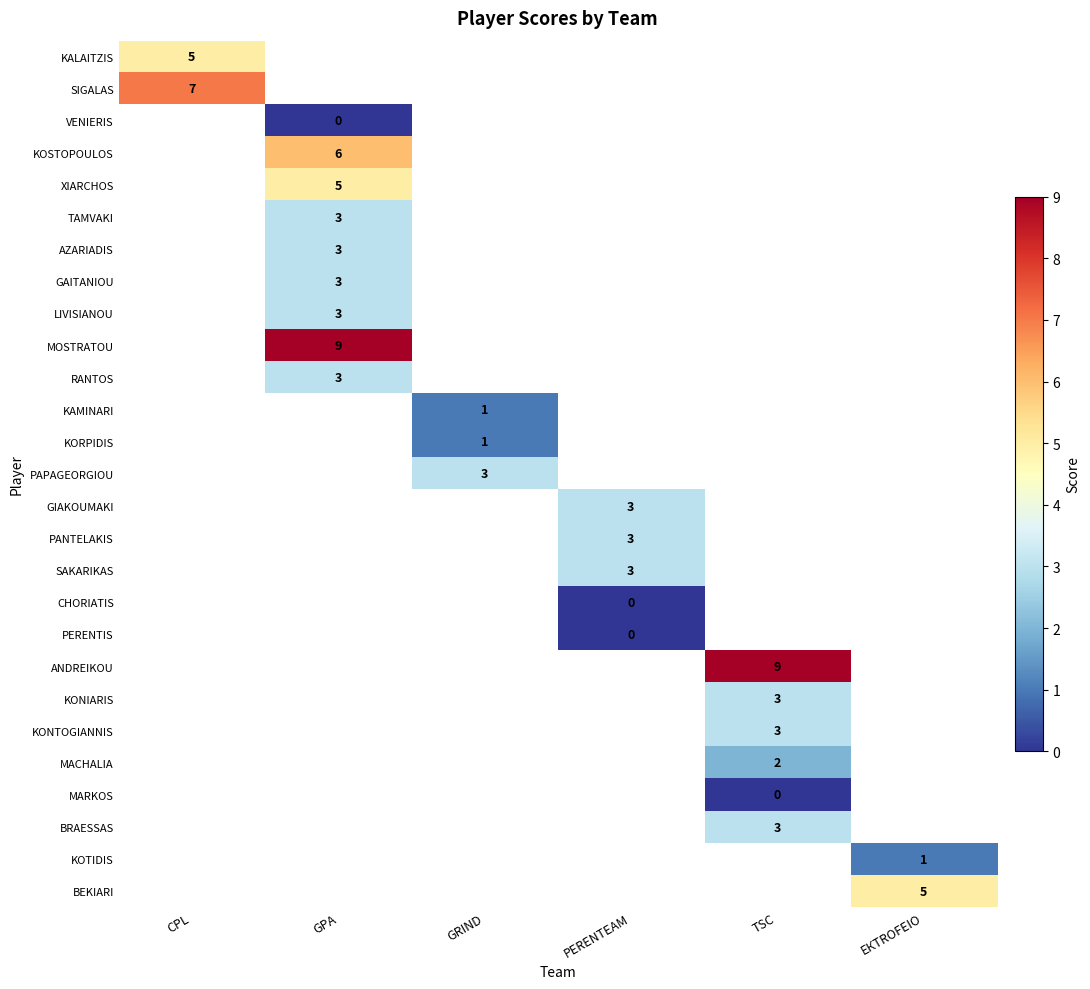

The value of SAKARIKAS at PERENTEAM is 3. True or false?

True